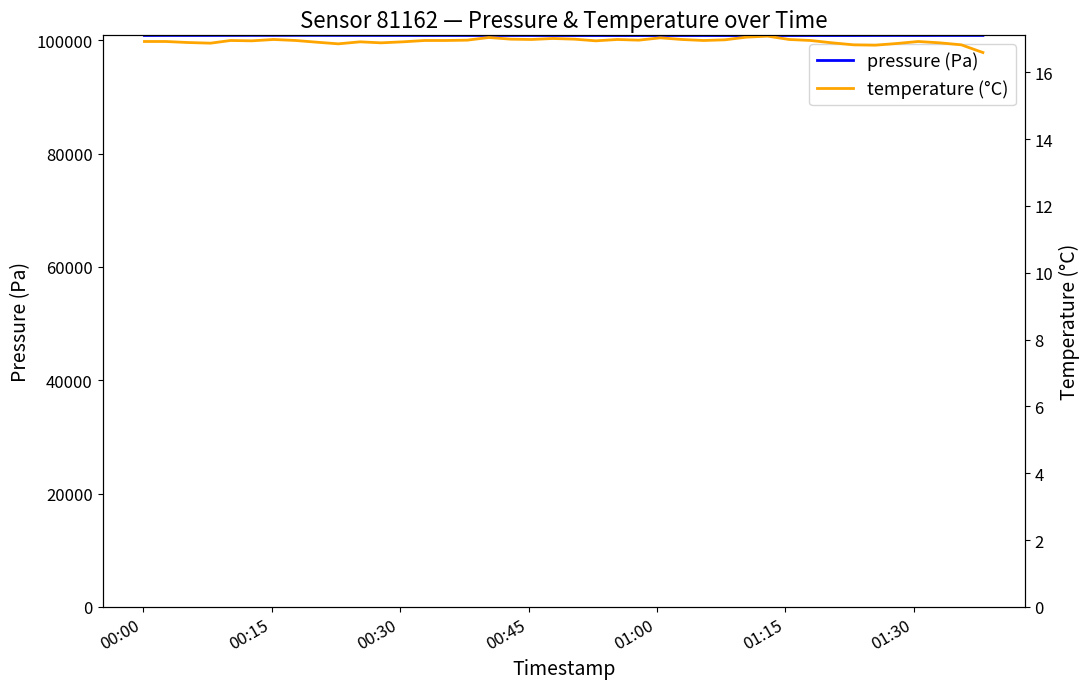

Read the temperature (°C) value at 00:00.

16.9